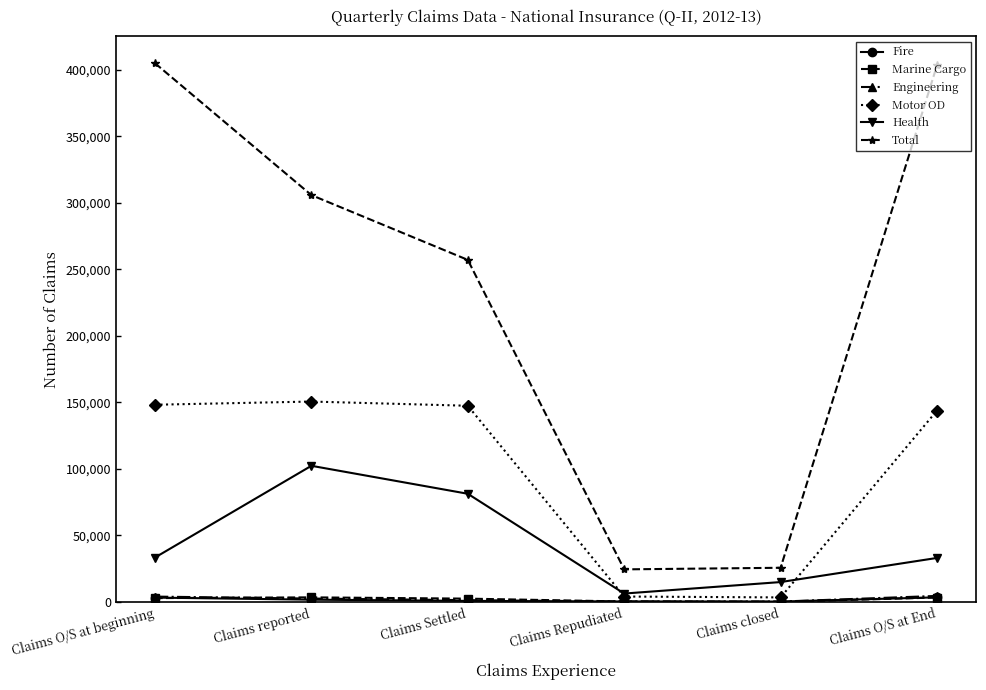

What is the label of the 2nd point from the left?

Claims reported